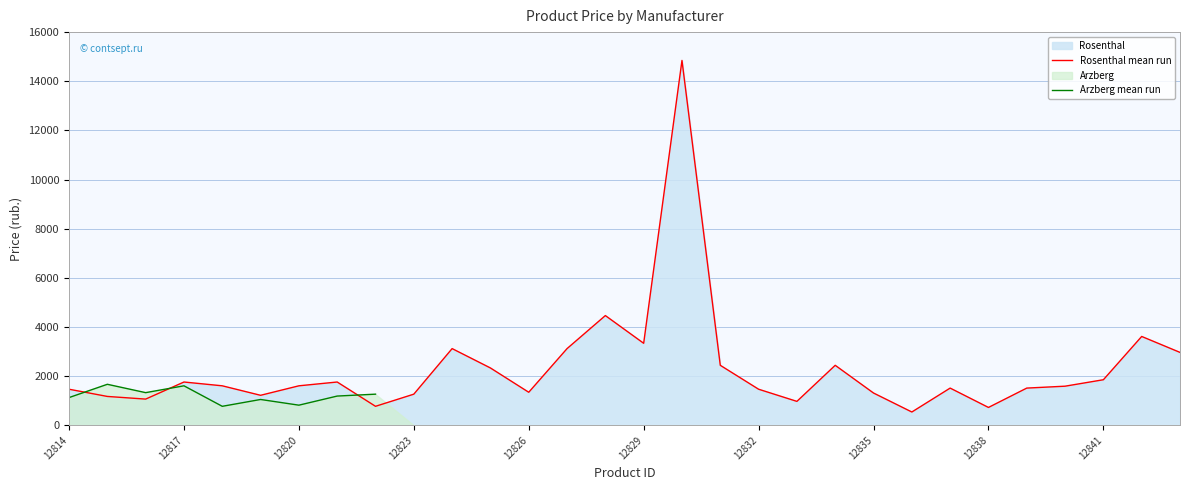

The Rosenthal mean run series shows 492.5 at 12817. True or false?

False